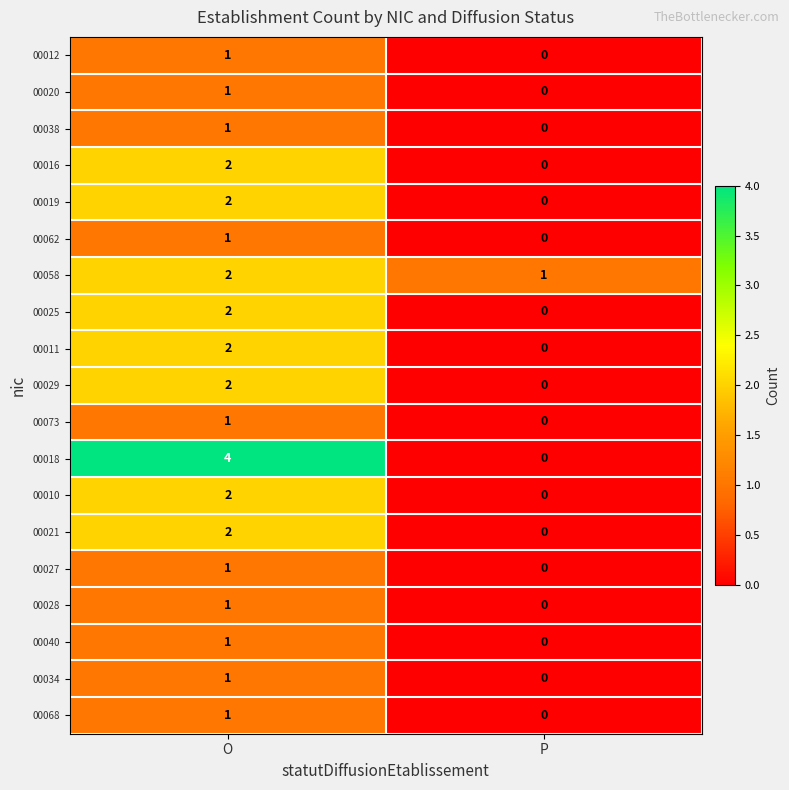

What is the spread (max minus min) of values at O?

3